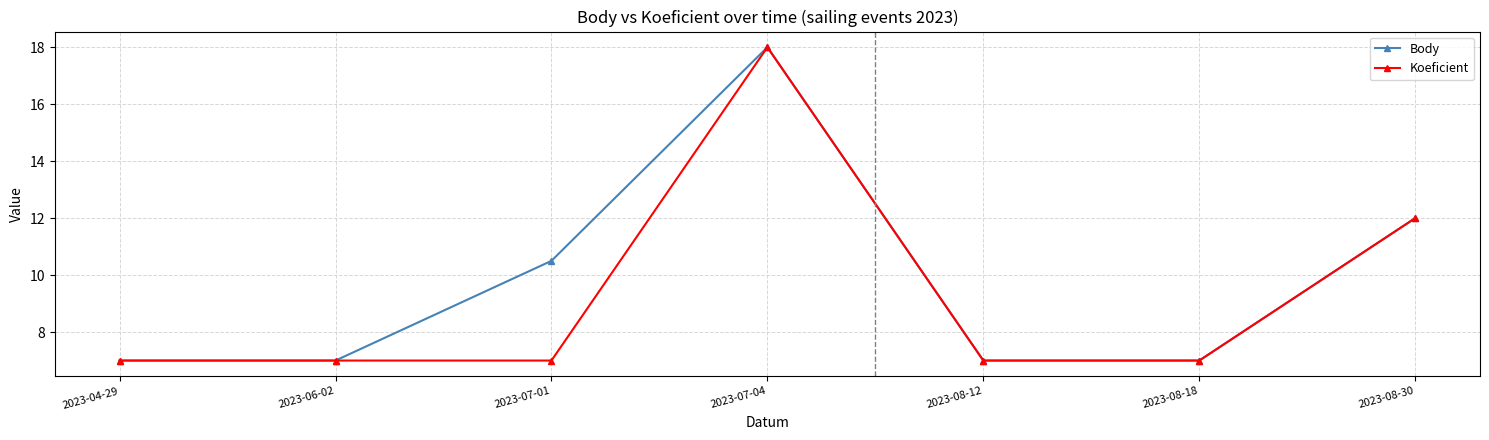

What are all the series names shown in the legend?

Body, Koeficient